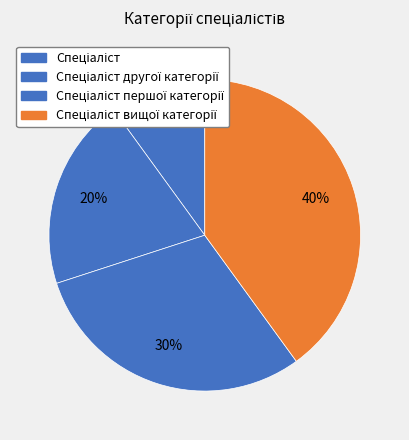

To the nearest percent, what portion does Спеціаліст першої категорії represent?

30%